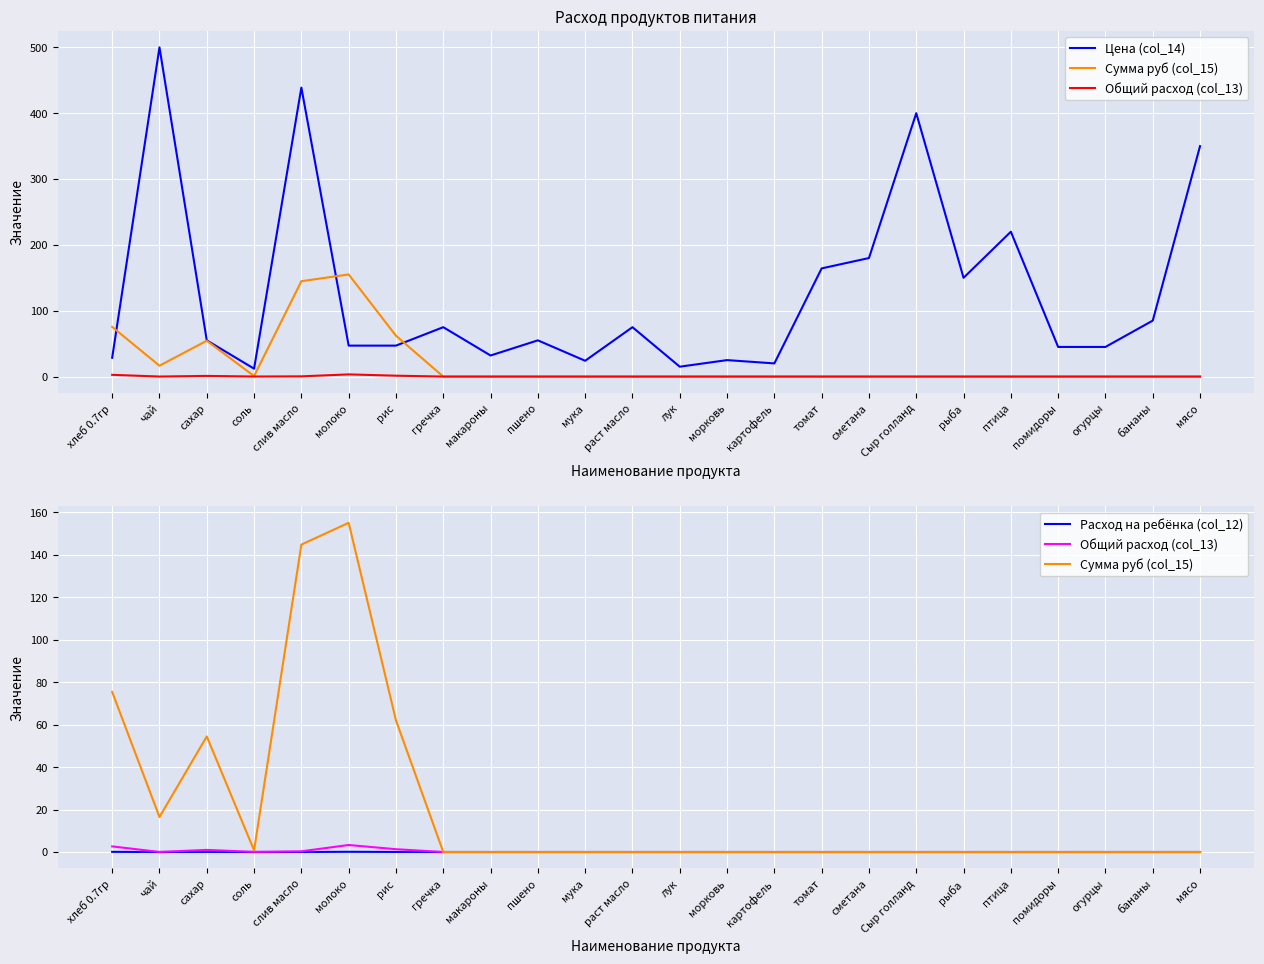

Which series has the widest spread of values?

Цена (col_14)